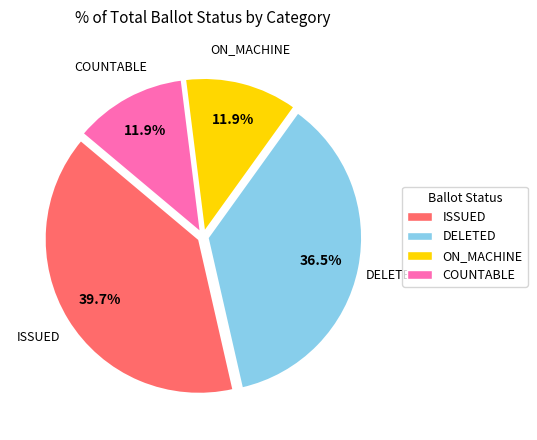

Which category has the biggest portion of the pie?

ISSUED